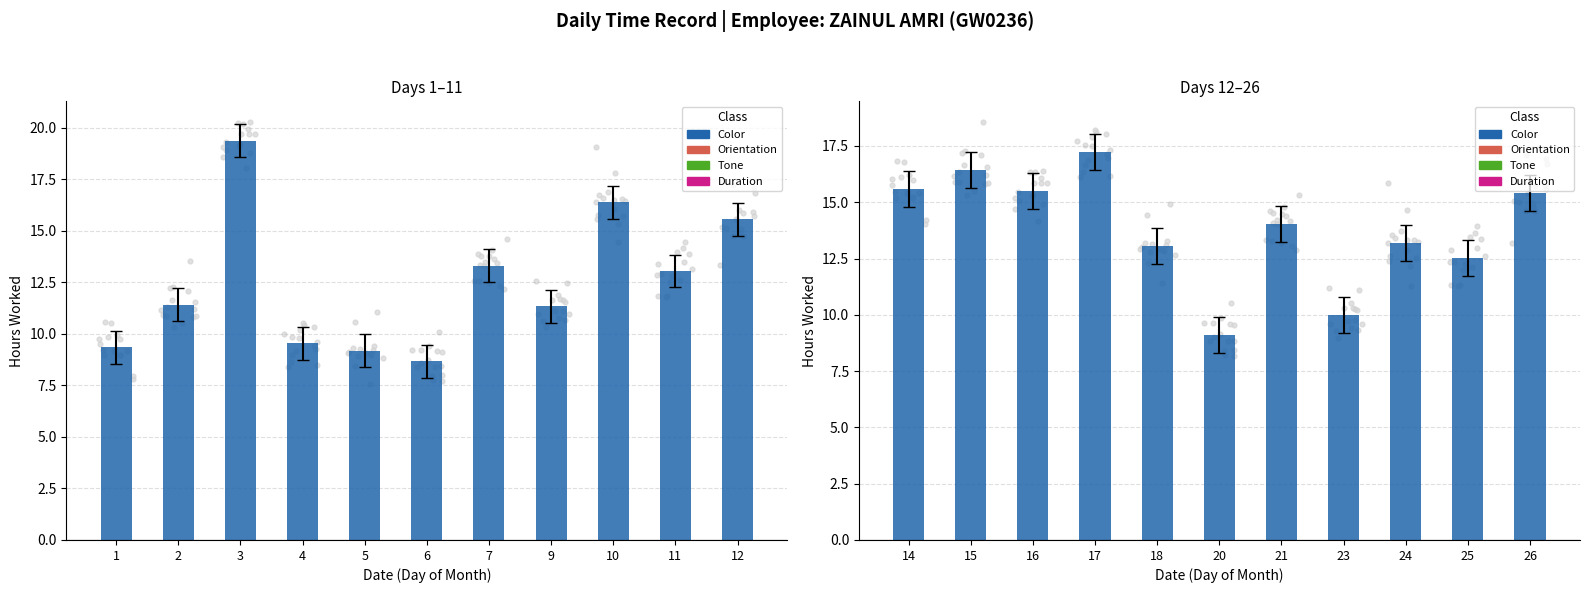

Which has a higher value, 20 or 17?

17